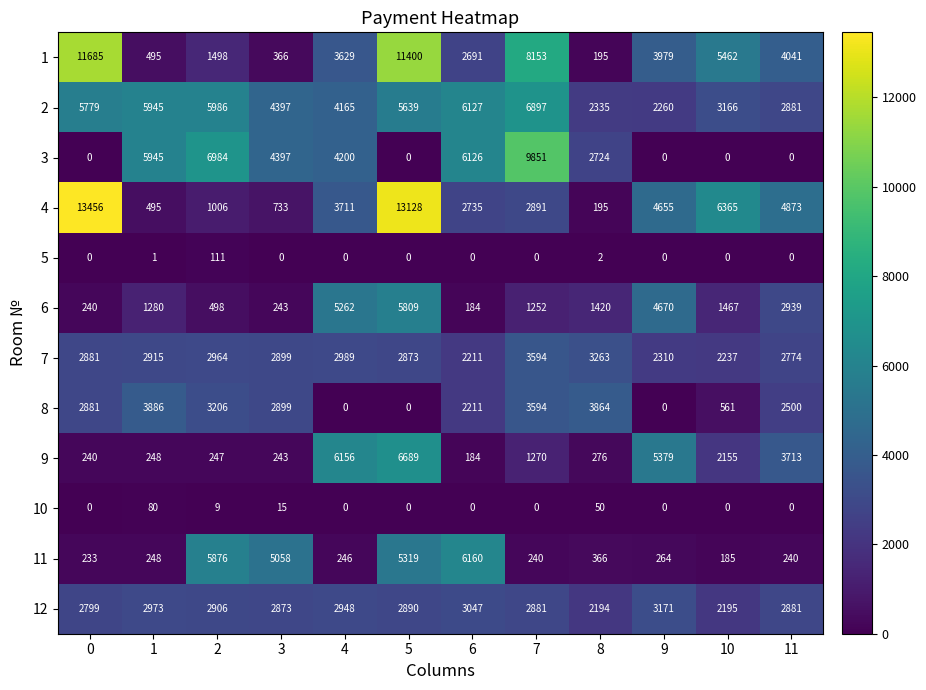

Rank the series by their maximum value, from lowest to highest.

10, 5, 12, 7, 8, 6, 11, 9, 2, 3, 1, 4